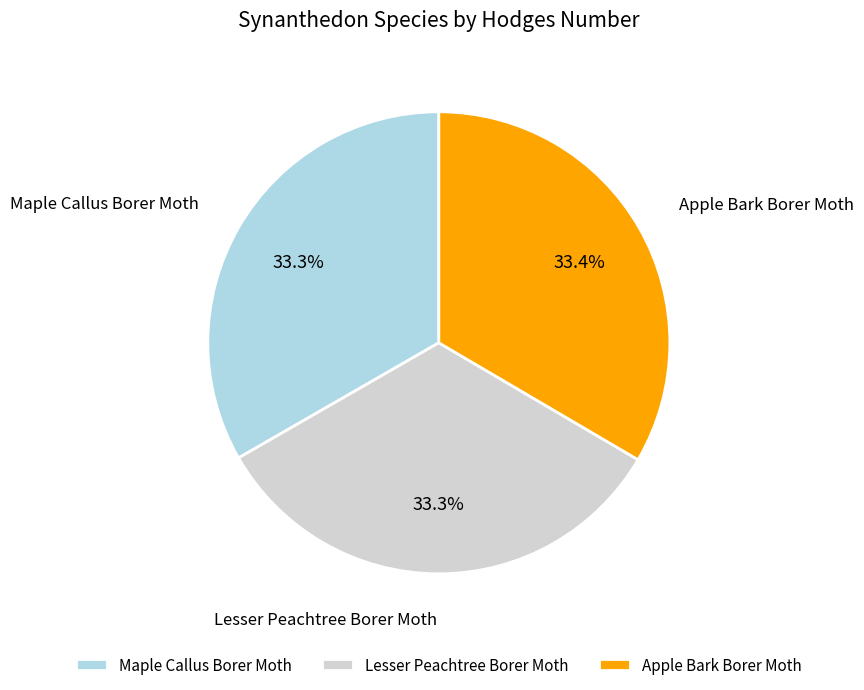

What percentage is NOT represented by Lesser Peachtree Borer Moth?

66.7%